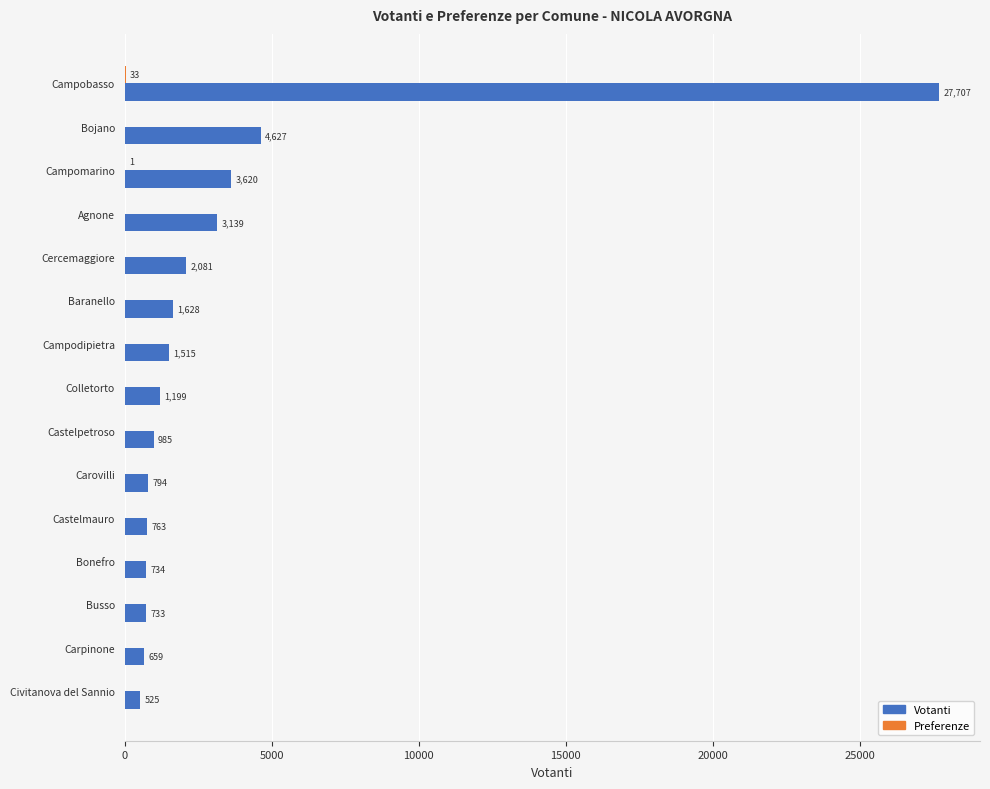

What is the average value of the Votanti series?

3381